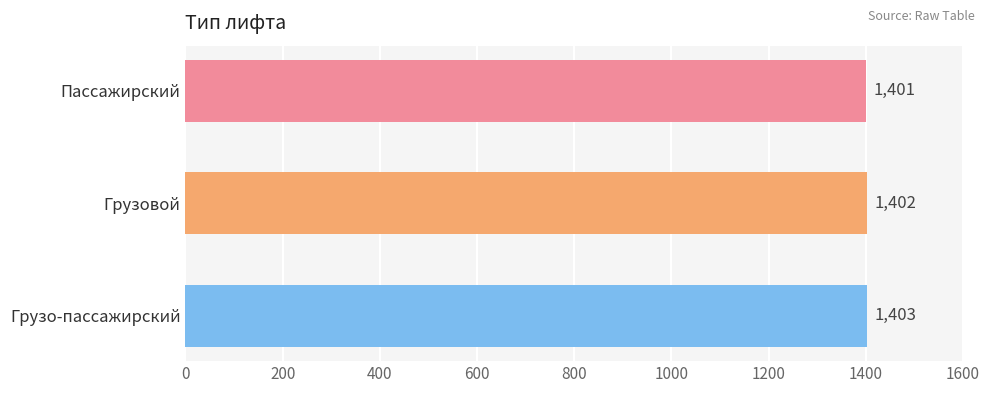

How many data points does each series have?

3